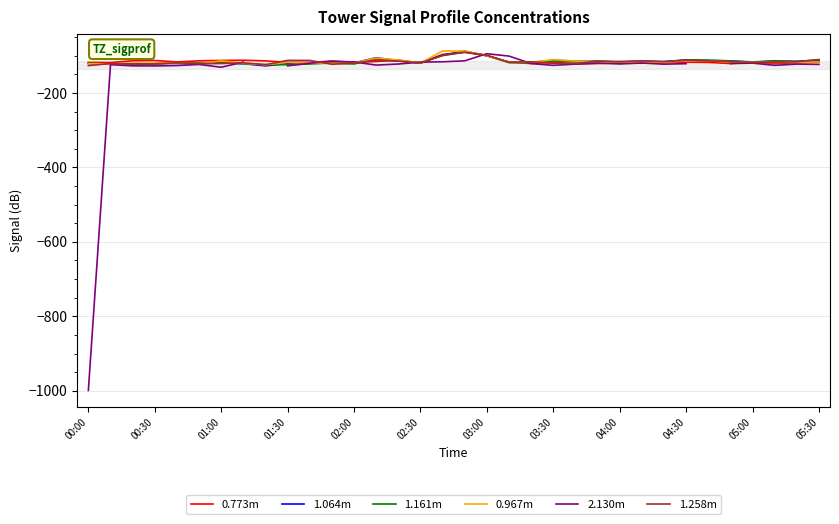

Is it true that 0.967m equals -121.2 at 00:00?

True